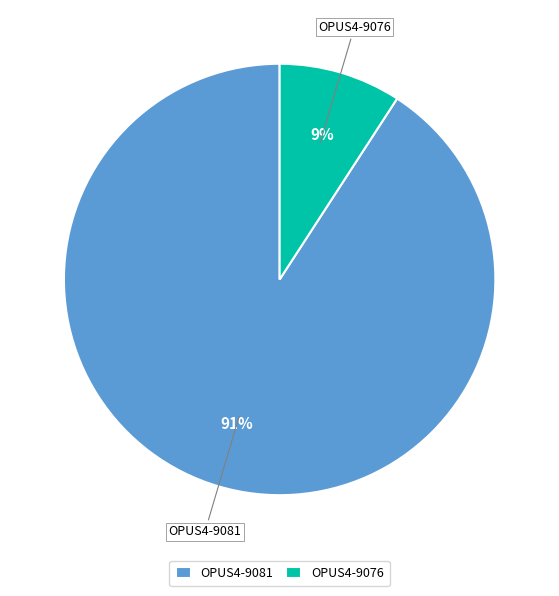

How many slices are in this pie chart?

2